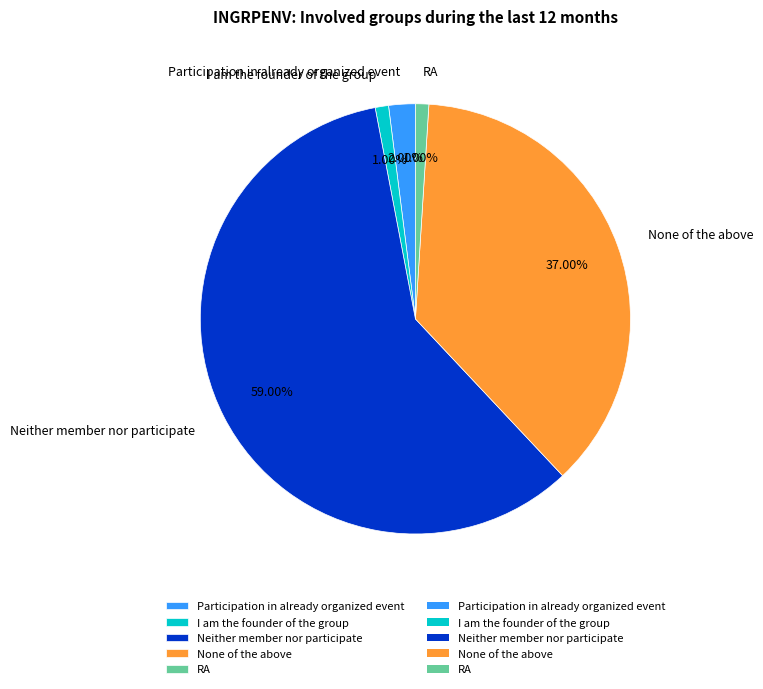

To the nearest percent, what portion does I am the founder of the group represent?

1%